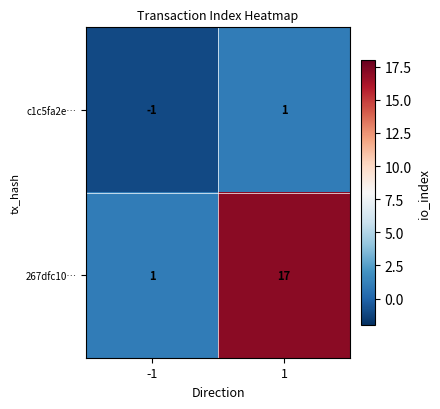

The 267dfc10… series shows 1 at -1. True or false?

True